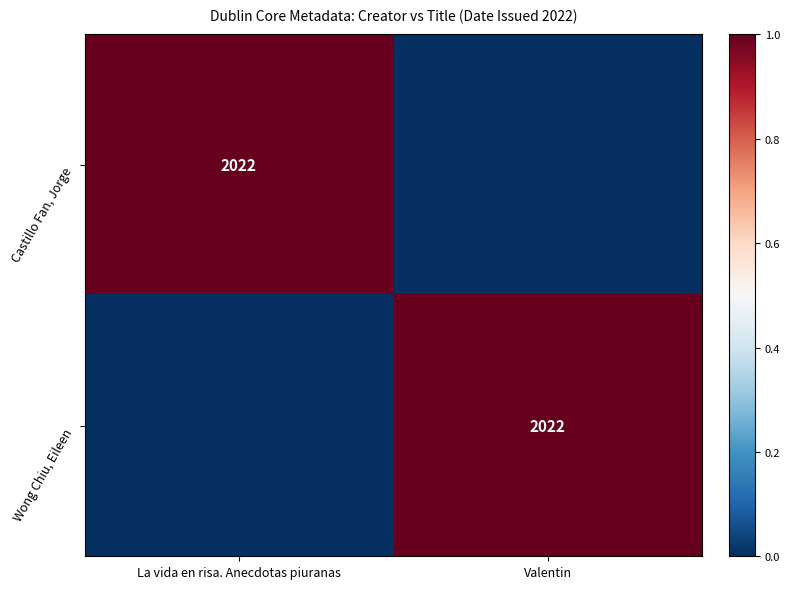

The Wong Chiu, Eileen series shows 1391 at Valentin. True or false?

False